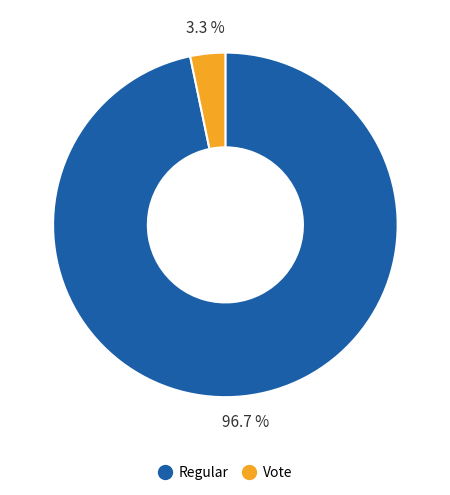

Is there any slice that represents more than half of the pie?

Yes